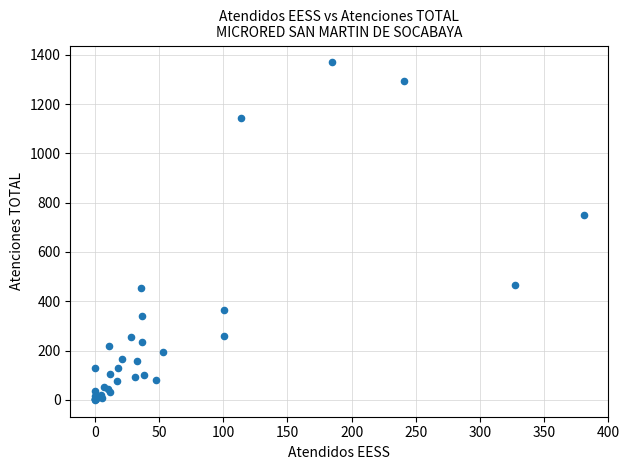

What Y value in the scatter plot is closest to 684?

749